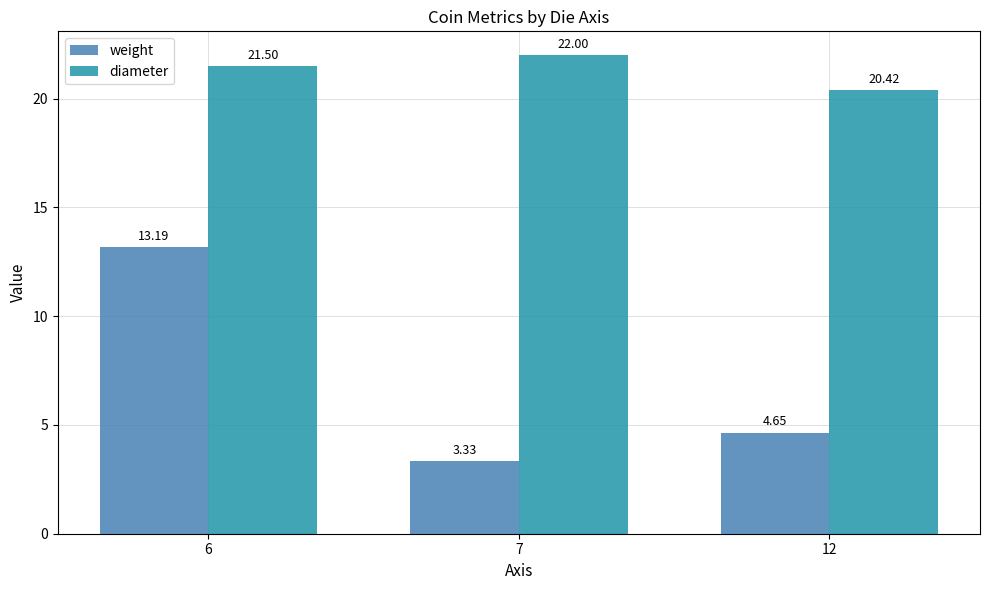

What is the difference between the highest and lowest values at 6?

8.3